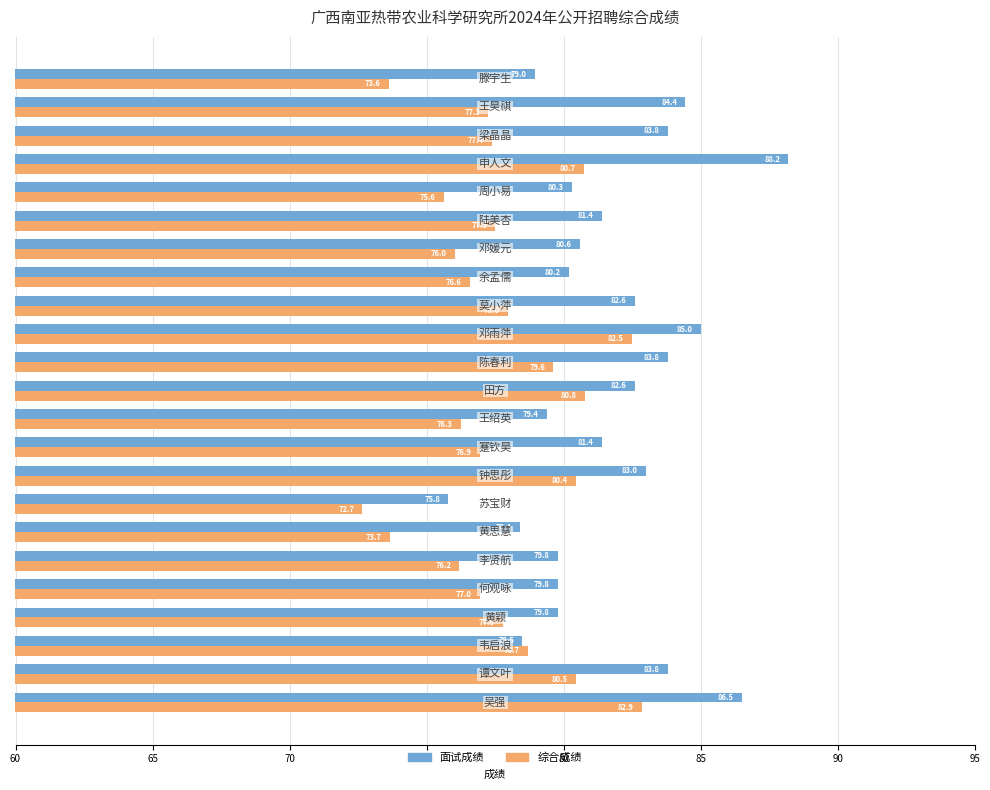

Rank the series by their average value, from highest to lowest.

面试成绩, 综合成绩